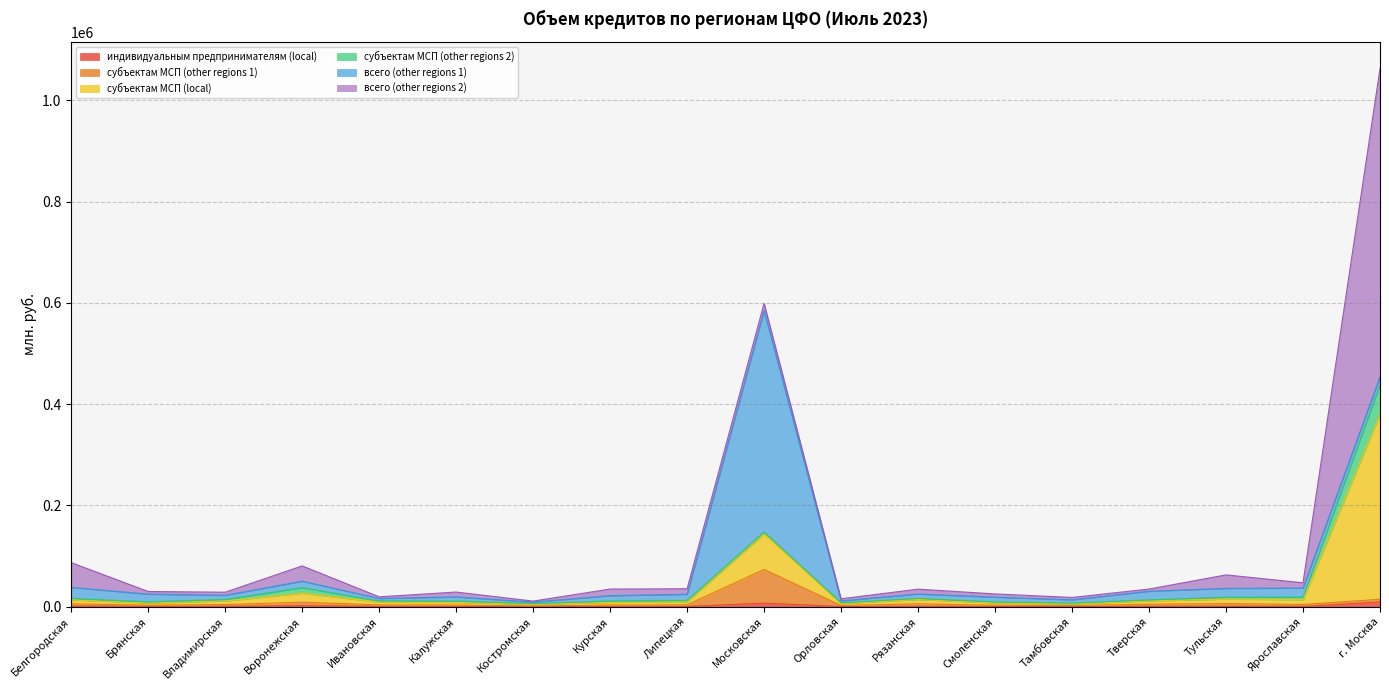

Does the chart display data point markers on the line(s)?

No